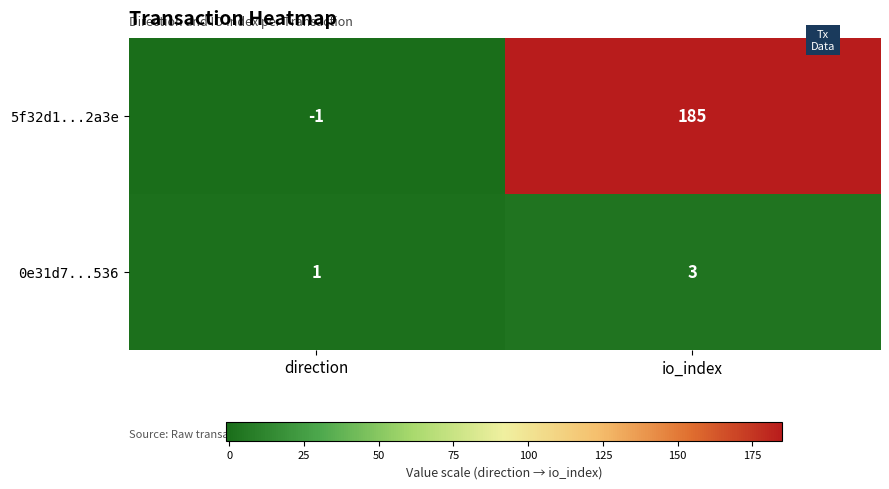

At which category does the chart reach its minimum across all series?

direction